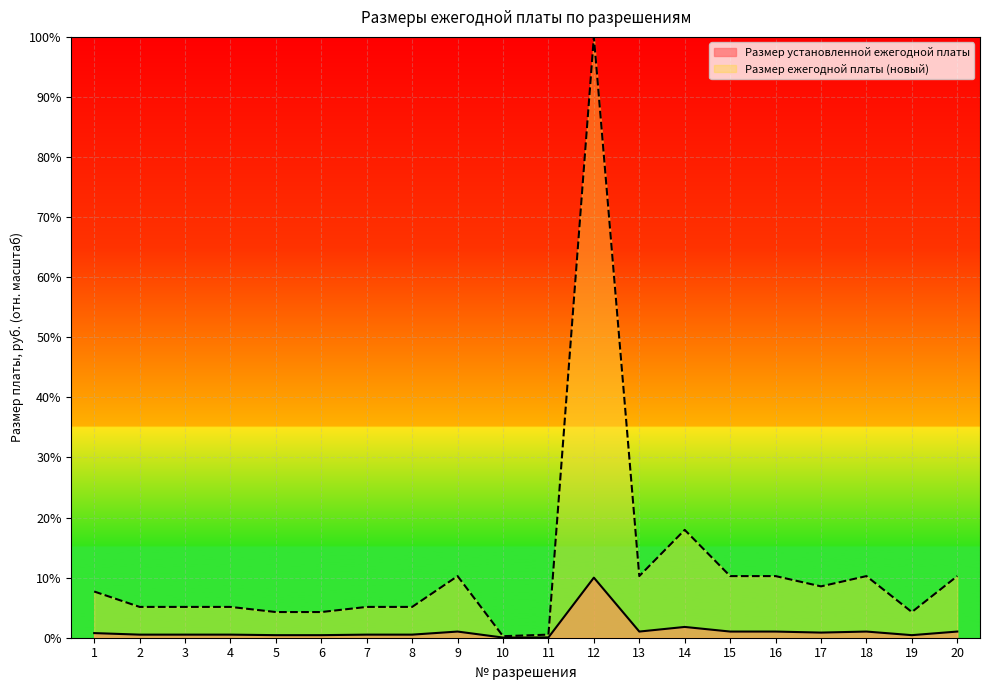

Does the chart display data point markers on the line(s)?

No